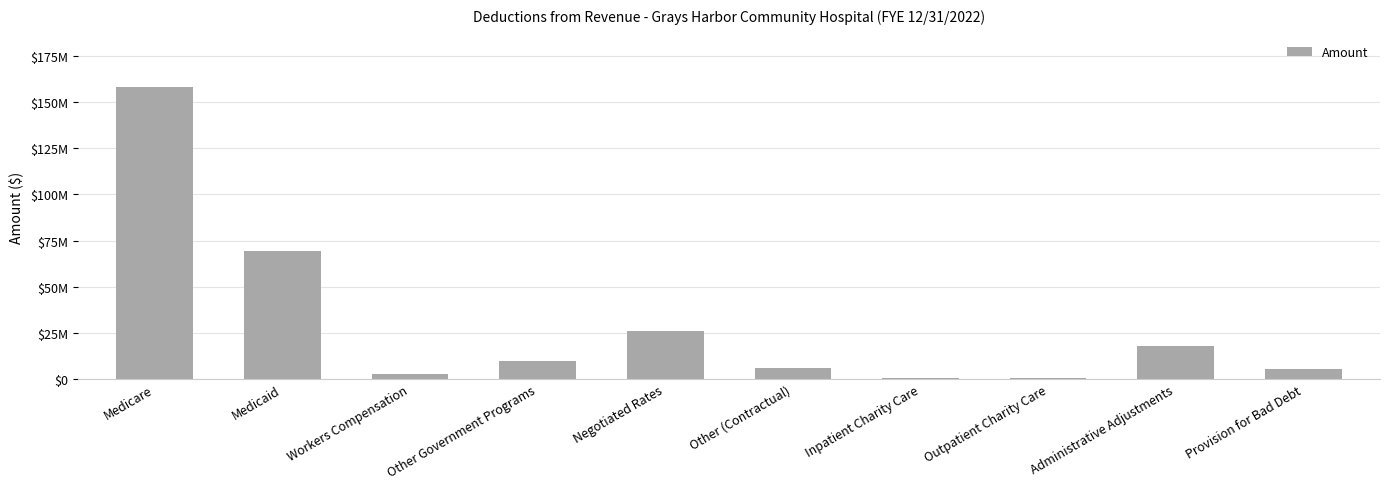

At which category does the chart reach its peak across all series?

Medicare